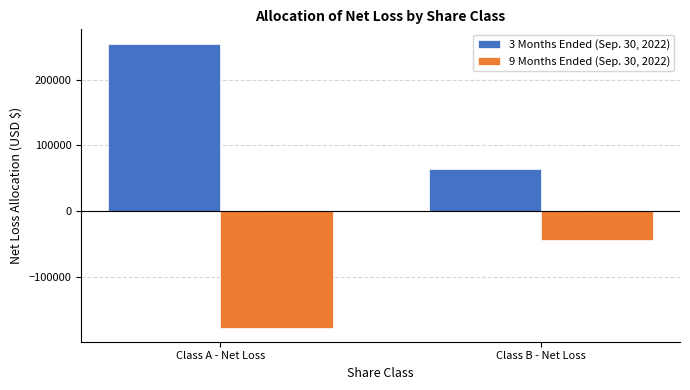

Reading left to right, what are all the values shown in this chart?

3 Months Ended (Sep. 30, 2022): 255444	63861
9 Months Ended (Sep. 30, 2022): -177530	-44382